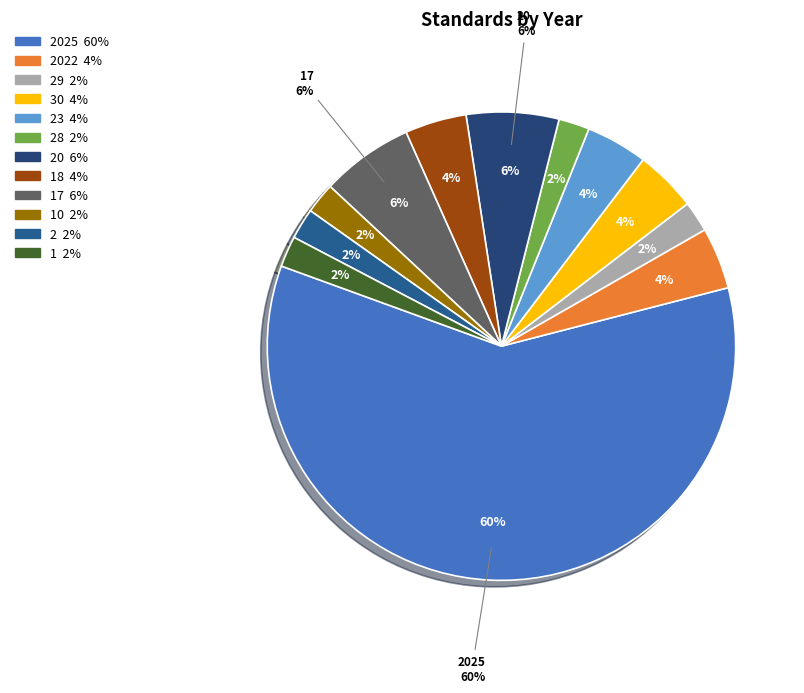

What is the largest slice in the pie chart?

2025